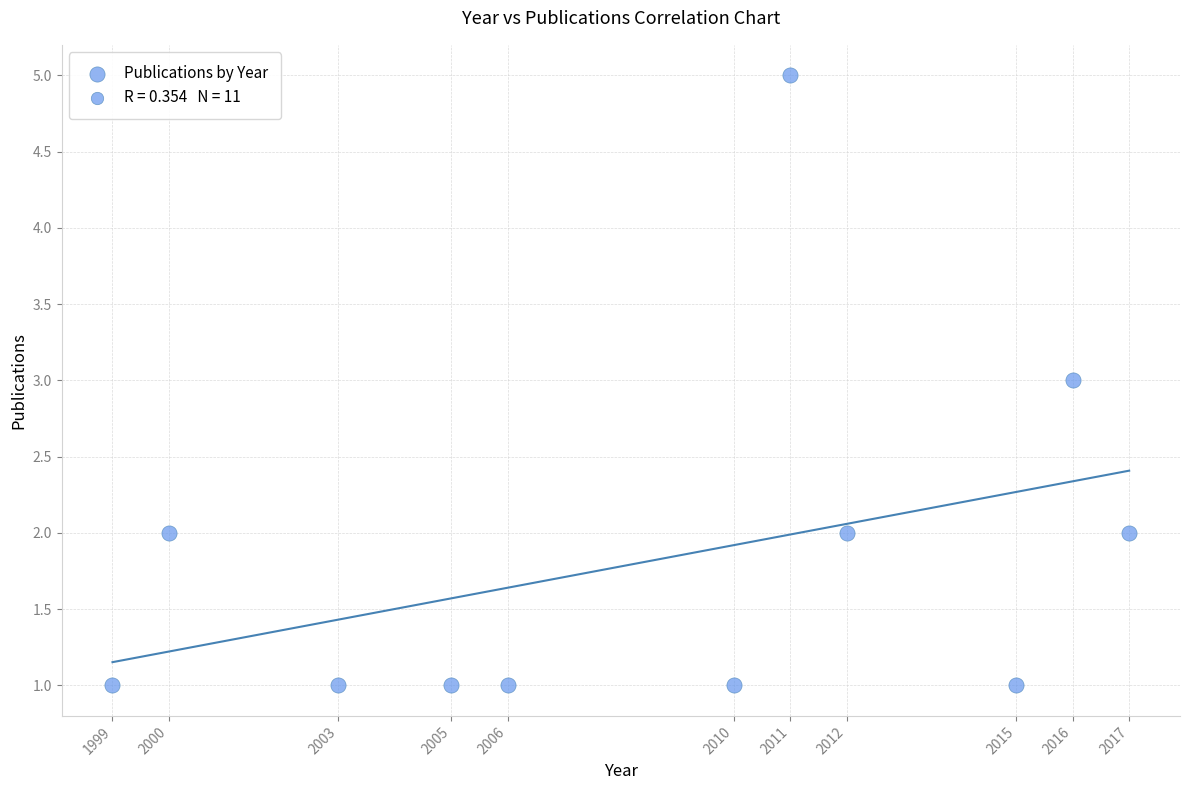

What is the range of Y values (max minus min)?

4